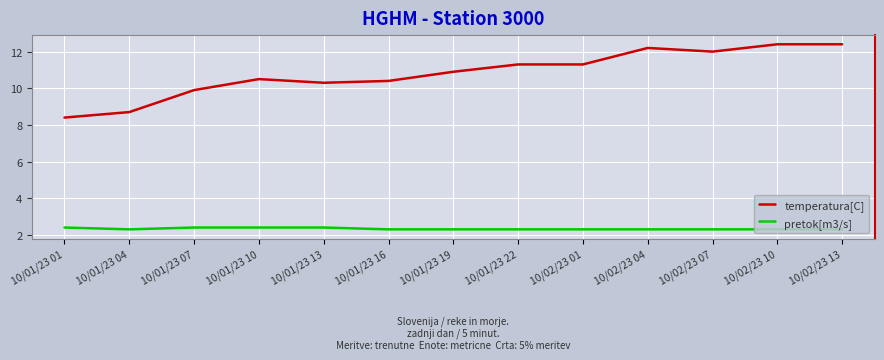

What is the smallest value displayed?

2.3